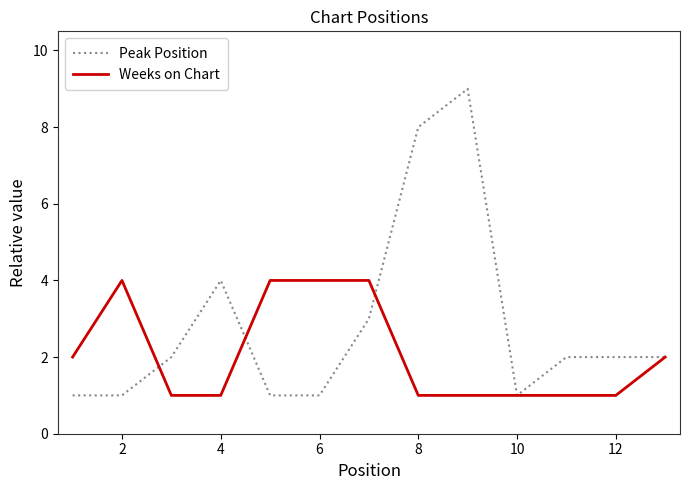

Which series has the largest total across all categories?

Peak Position